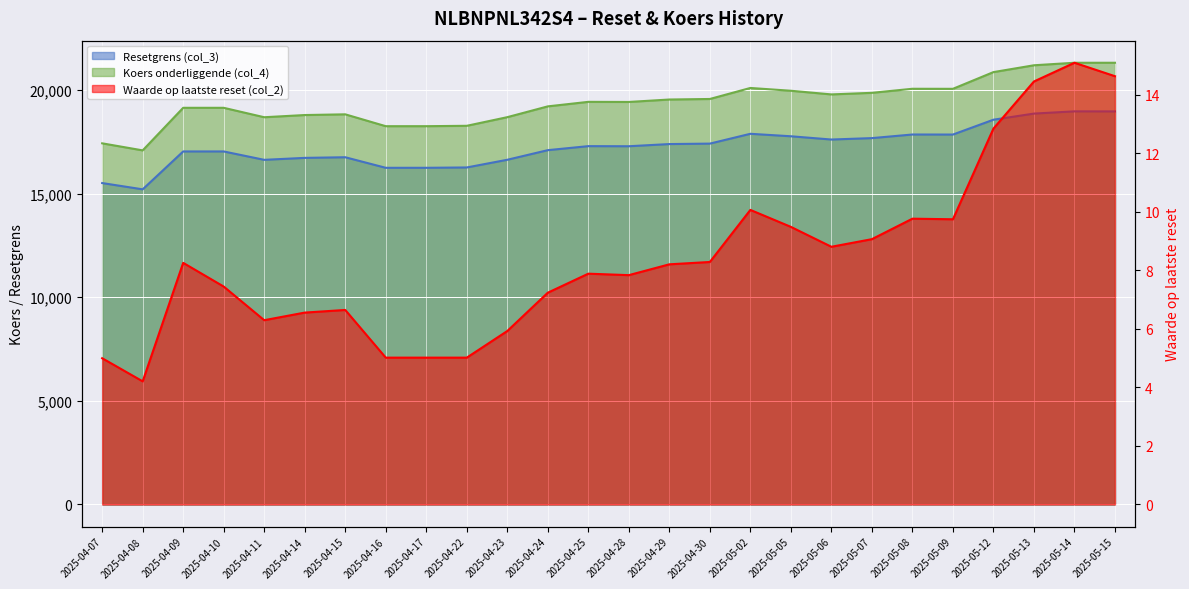

True or false: Waarde op laatste reset (col_2) has a value of 10.3 at 2025-04-10.

False